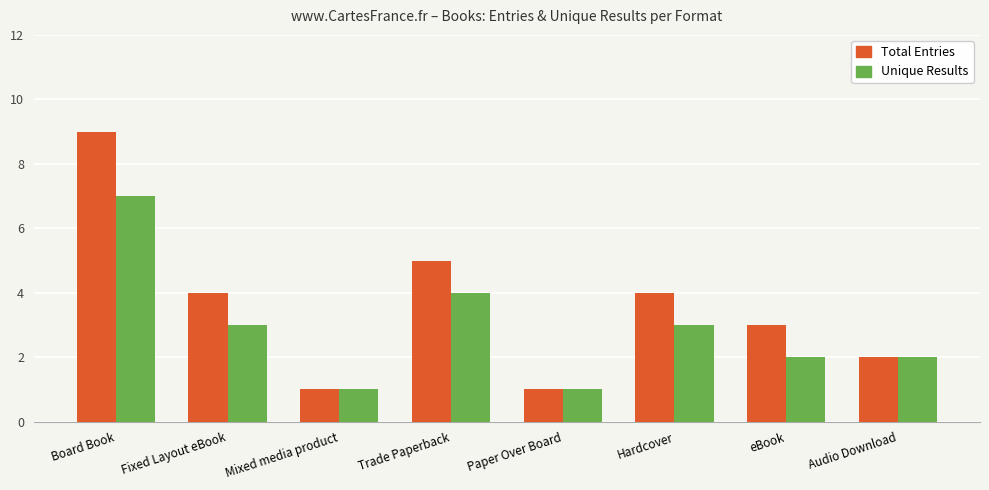

How many bars are there in each group?

2